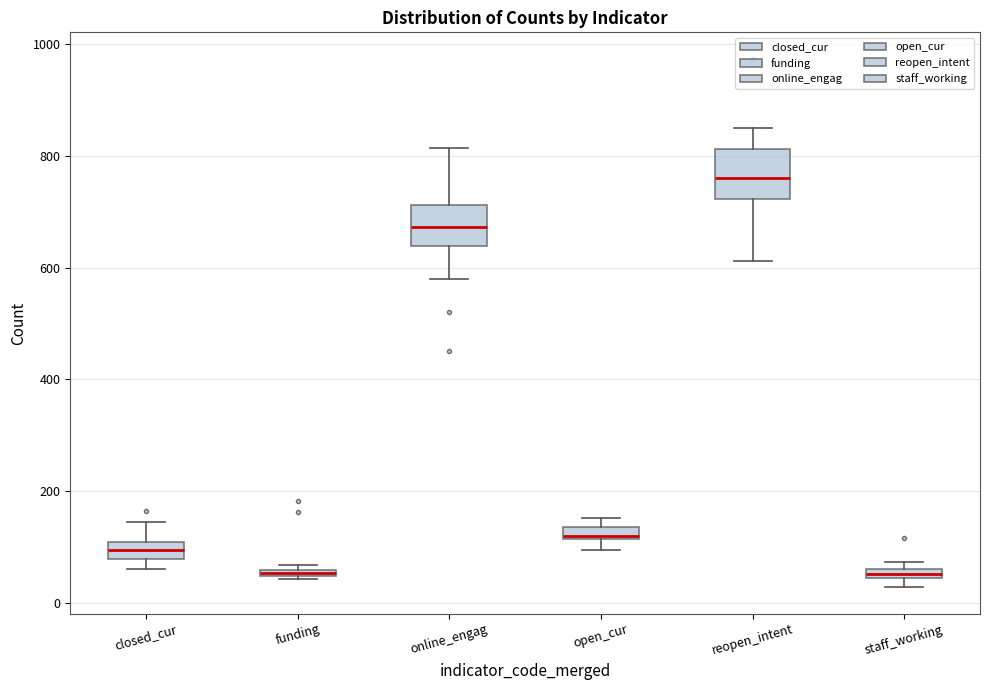

Where does the median line of the box for reopen_intent sit on the y-axis? The values are not printed on the chart, so give them approximately, as read against the axis.

760